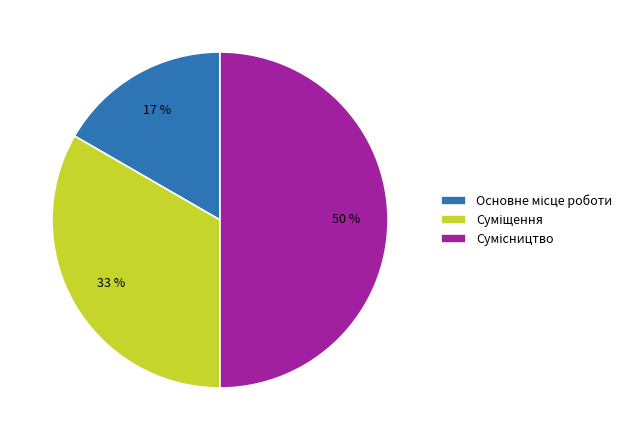

To the nearest percent, what is the average slice percentage?

33%